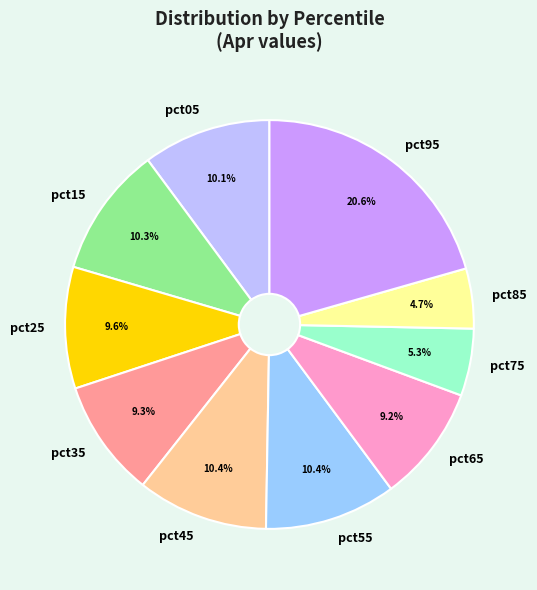

Do pct85 and pct95 together represent more than half of the pie?

No